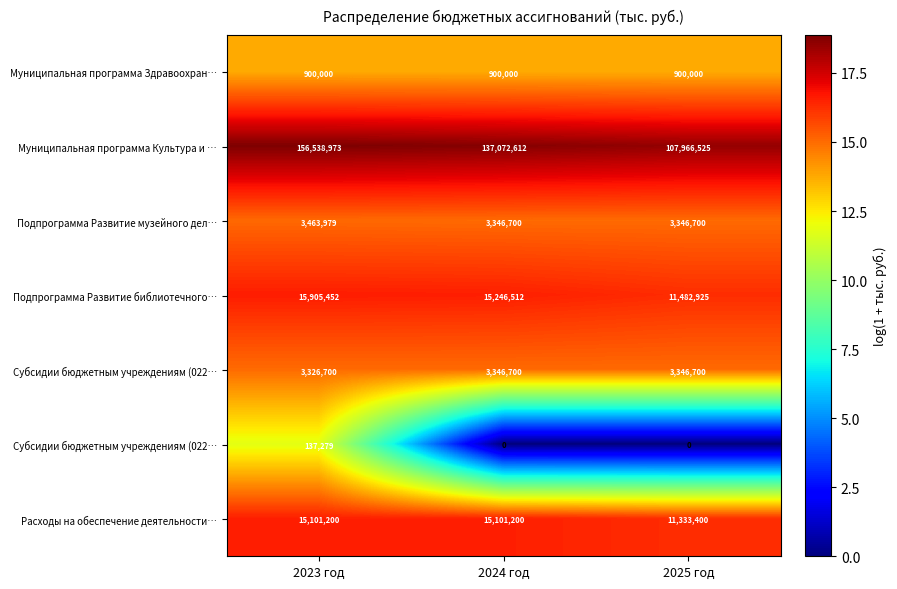

What is the greatest value displayed?

18.9